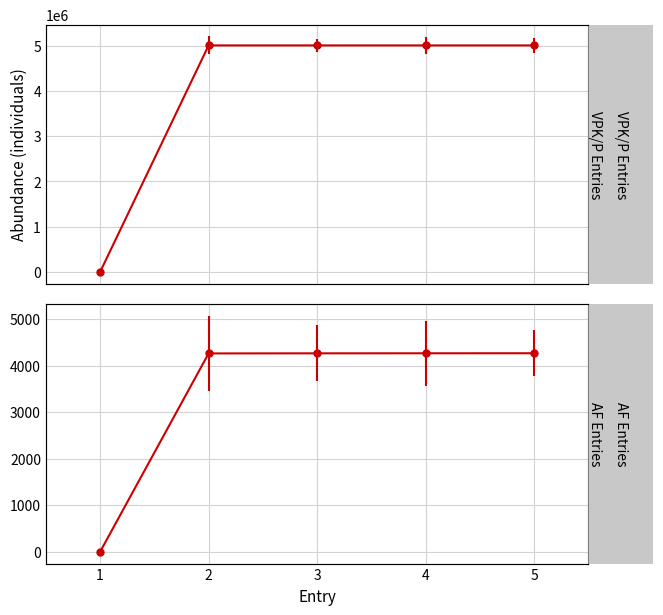

Does the chart display data point markers on the line(s)?

Yes